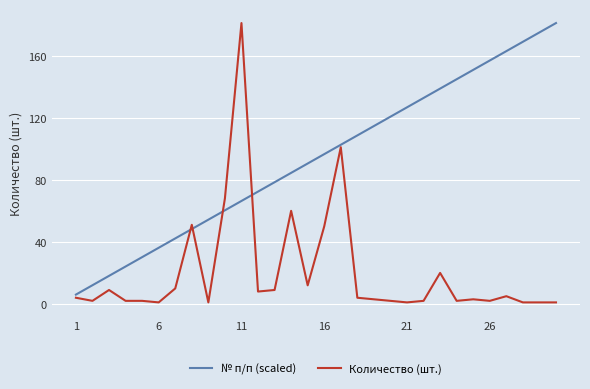

How many series are shown in this chart?

2